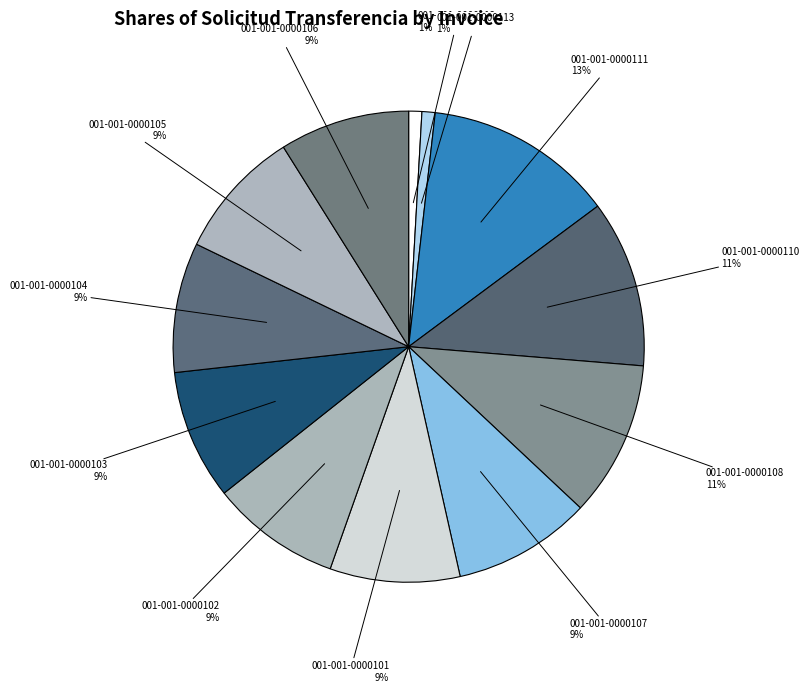

How many segments does this pie chart have?

12